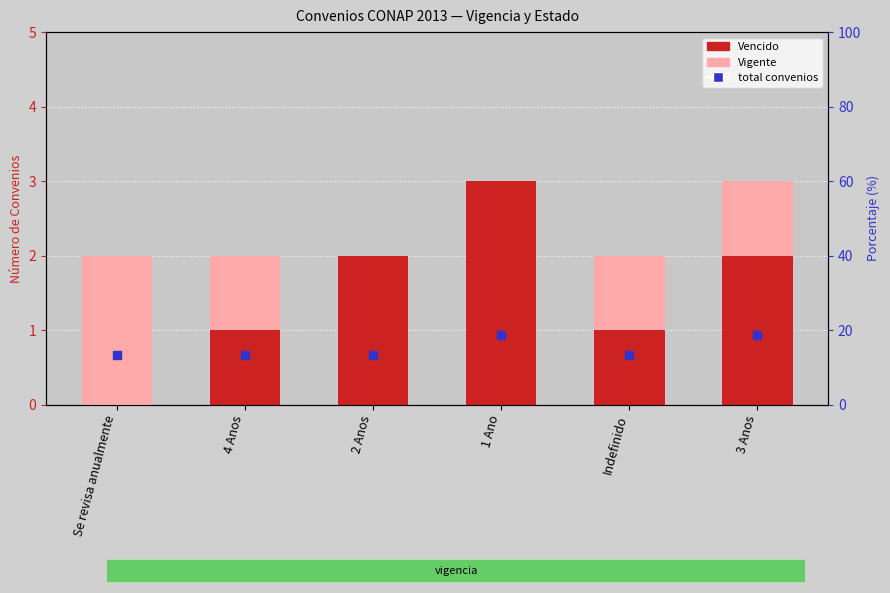

Which series contains the highest Y value?

Vencido